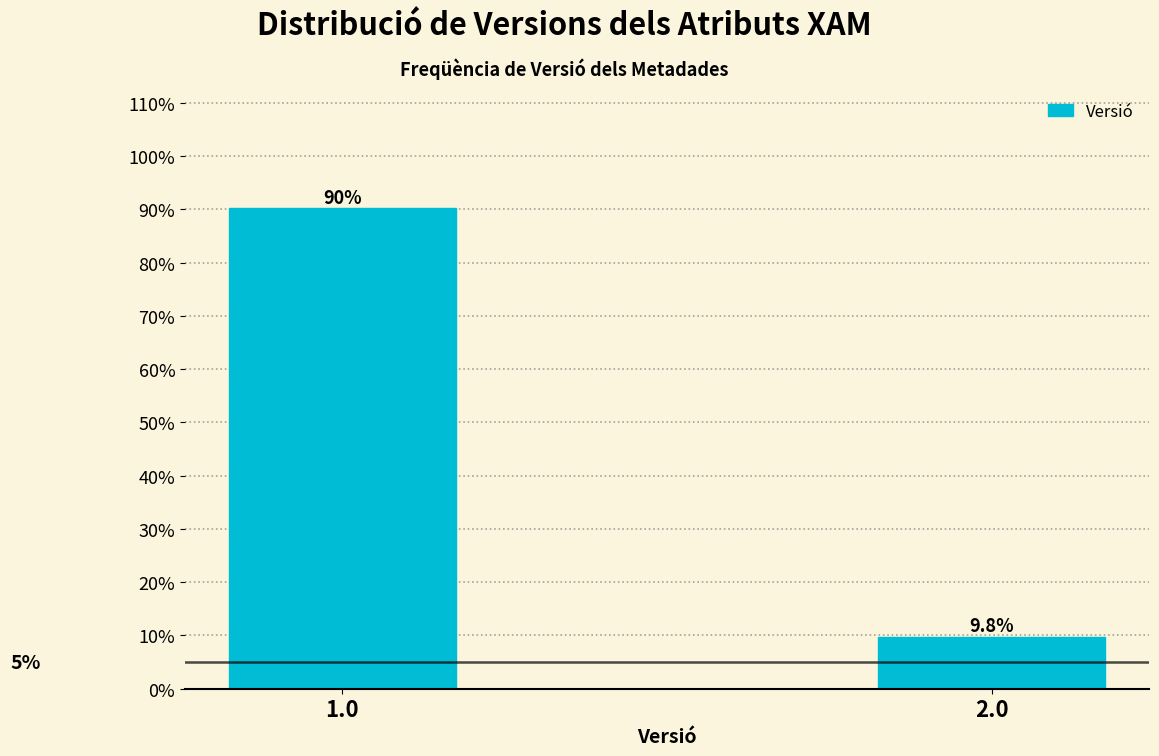

Reading left to right, extract all data points from this chart.

90.2	9.8